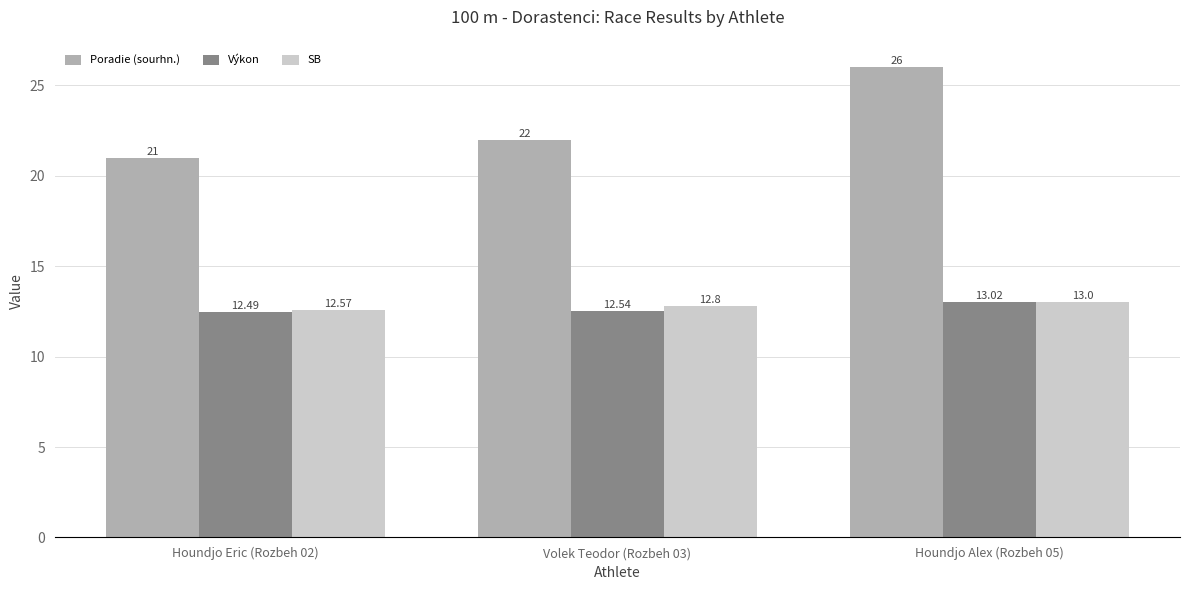

True or false: Poradie (sourhn.) has a value of 38.0 at Houndjo Alex (Rozbeh 05).

False